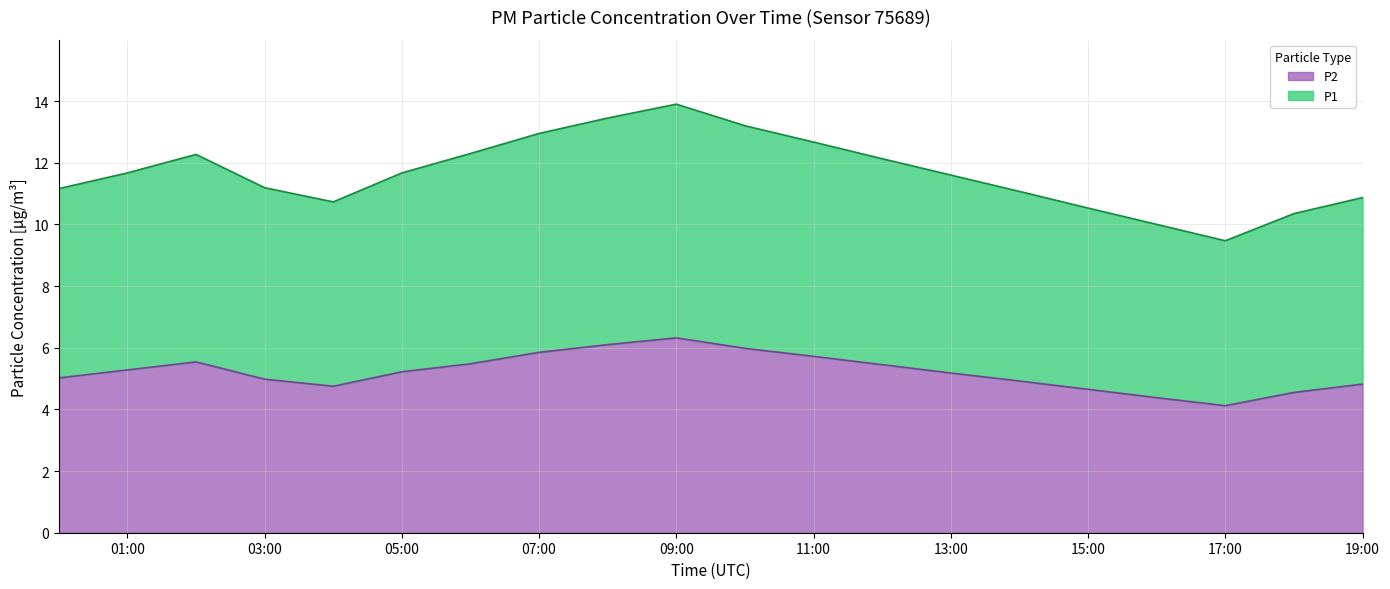

Rank the categories by P2 value from lowest to highest.

17:00, 16:00, 18:00, 15:00, 04:00, 19:00, 14:00, 03:00, 00:00, 13:00, 05:00, 01:00, 12:00, 06:00, 02:00, 11:00, 07:00, 10:00, 08:00, 09:00